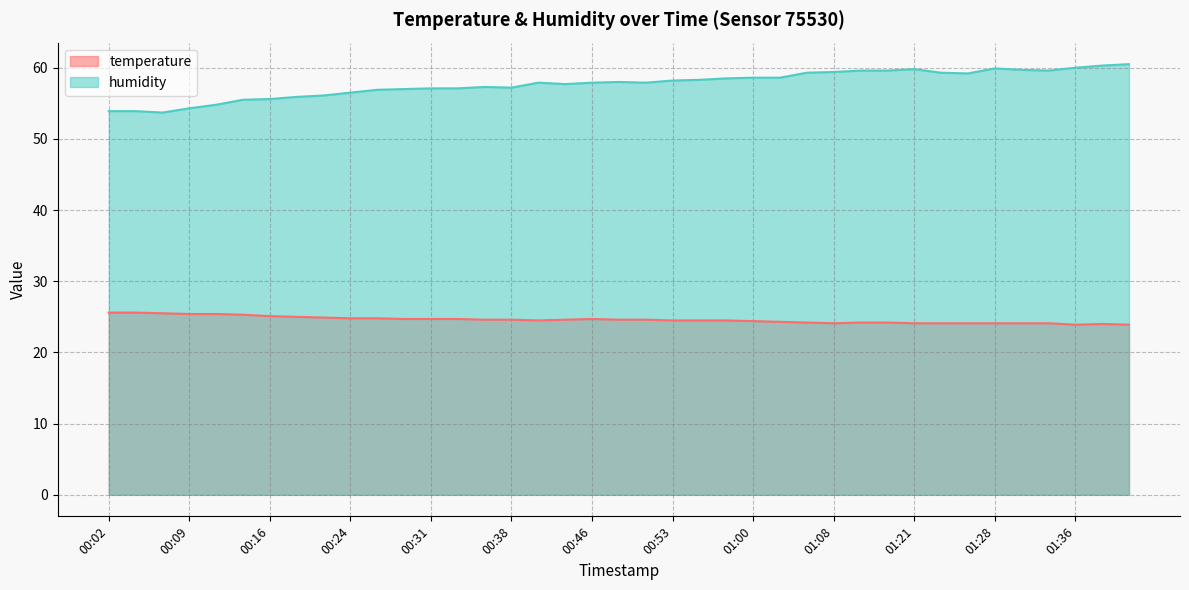

The value of temperature at 00:11 is 6.1. True or false?

False